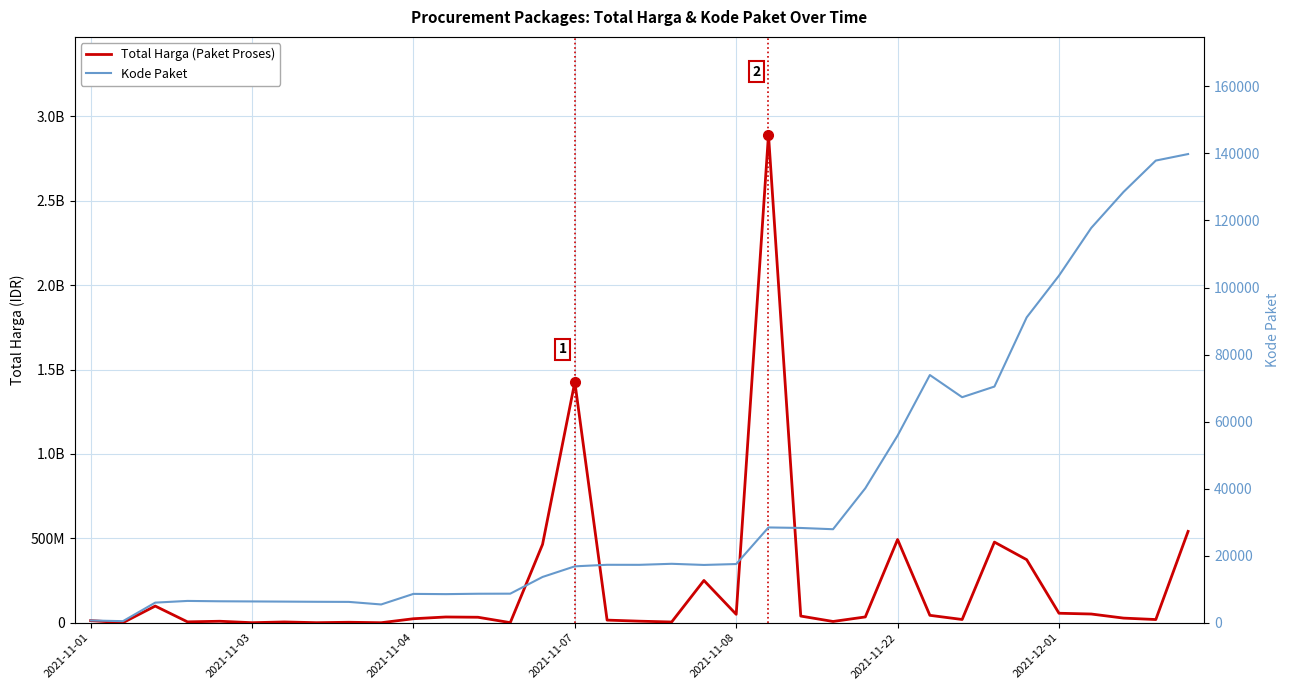

What is the value of the Total Harga (Paket Proses) point at the 34th from the left?

18900000